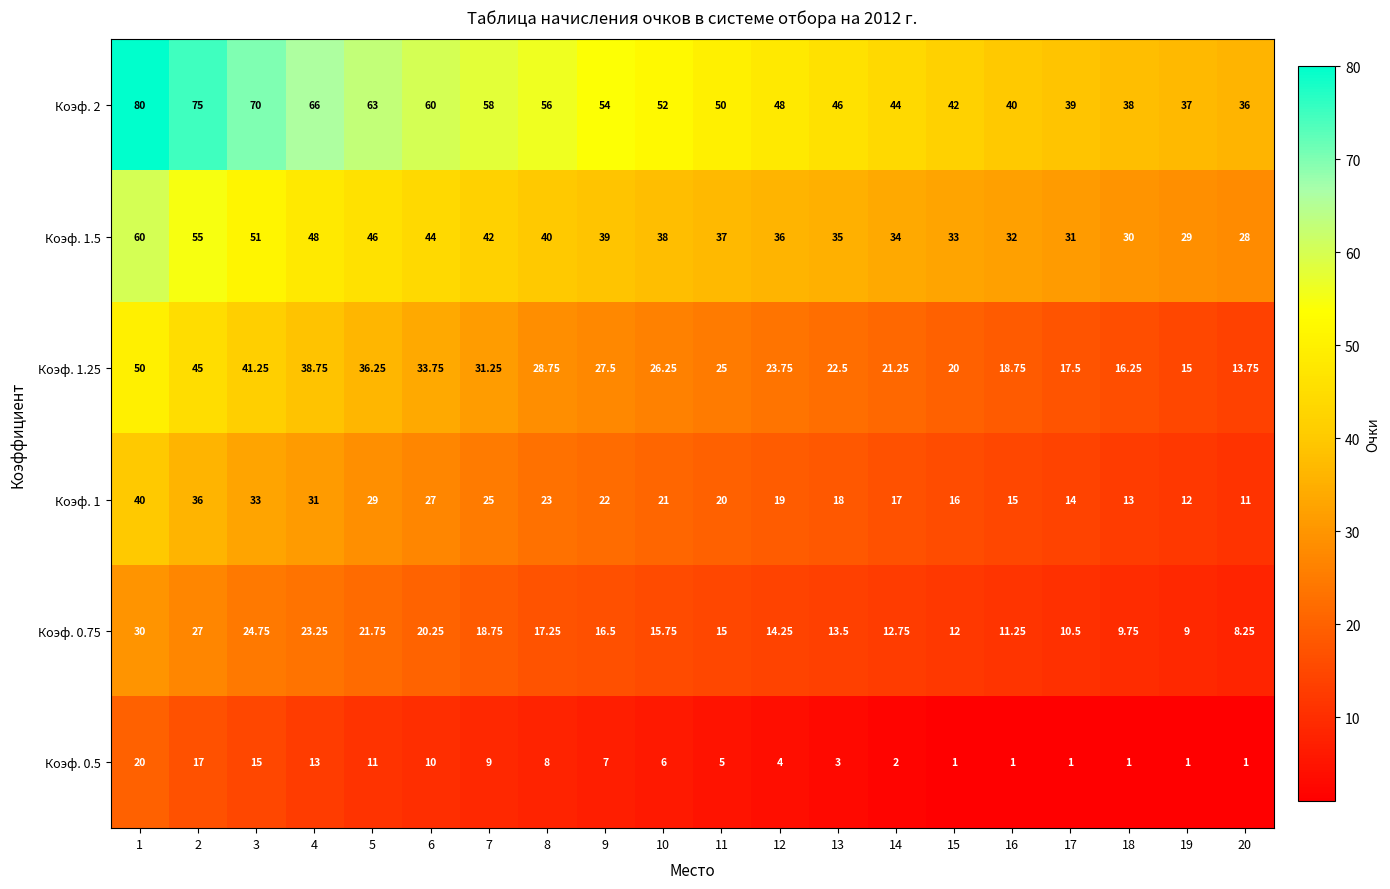

Is the value of Коэф. 0.75 at 15 greater than the value of Коэф. 1.5 at 13?

No